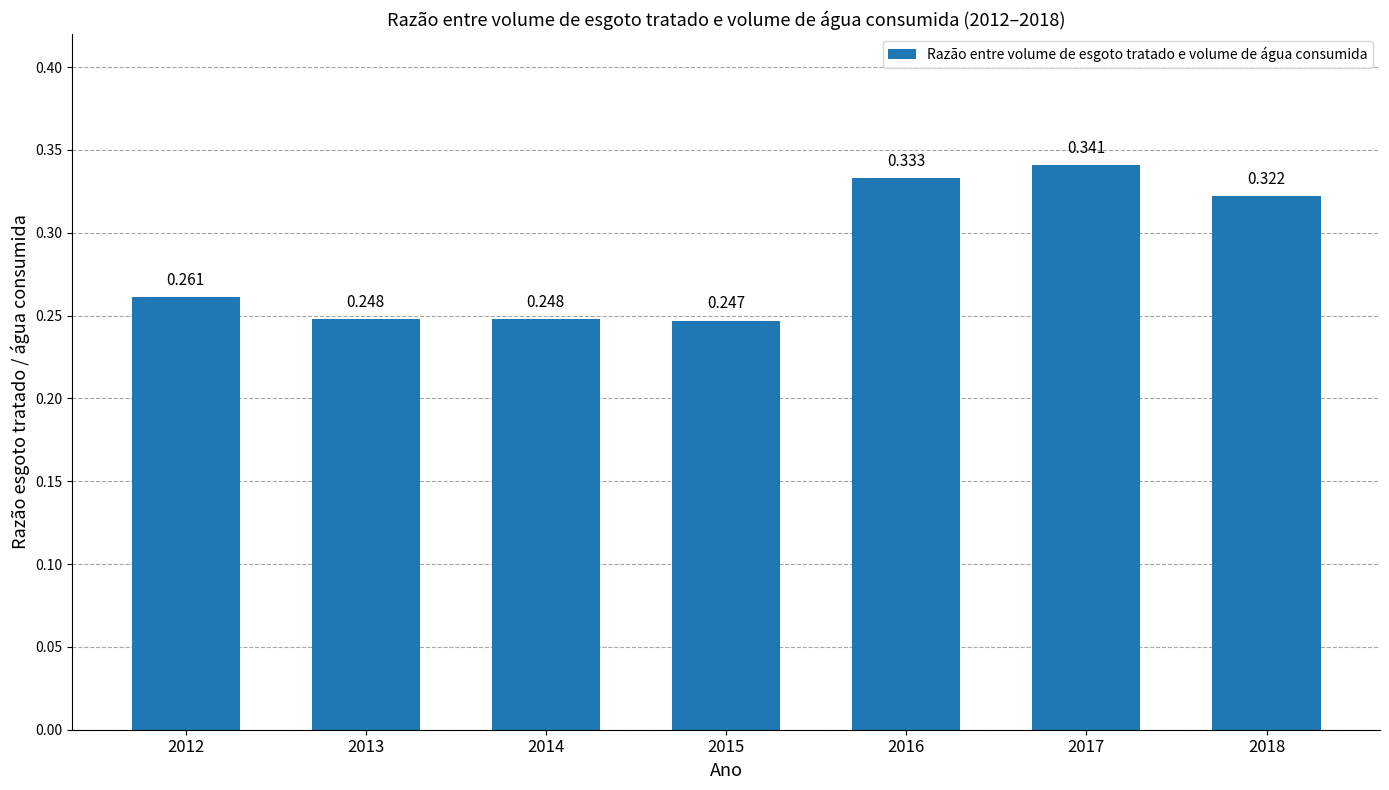

How many bars are there in total?

7